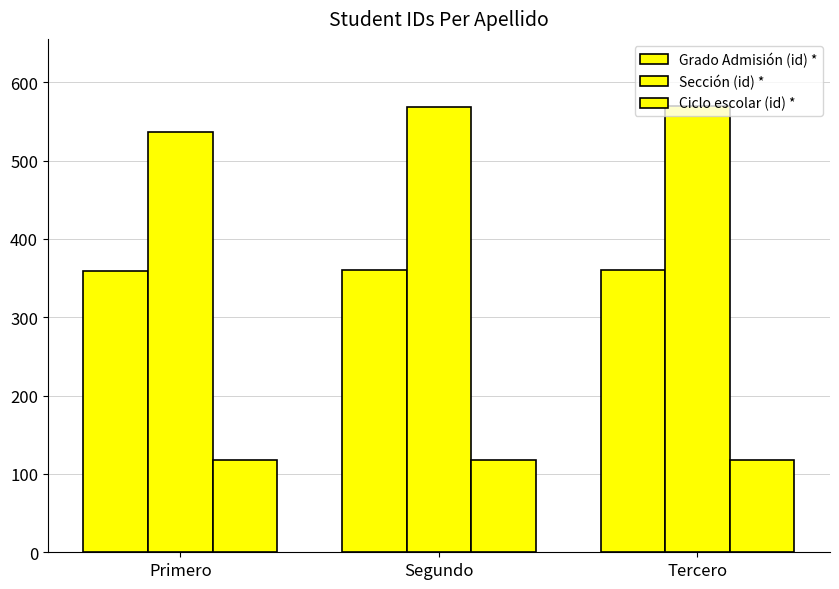

Which has a higher value, Tercero or Primero?

Tercero